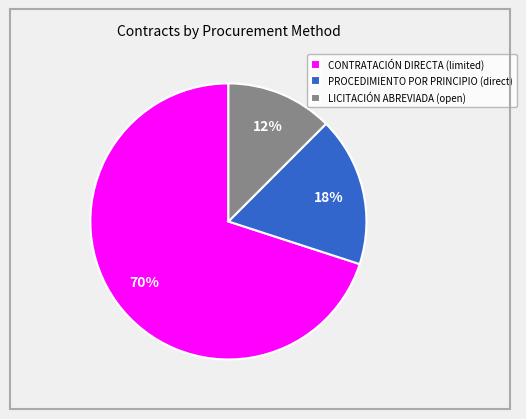

Do LICITACIÓN ABREVIADA (open) and PROCEDIMIENTO POR PRINCIPIO (direct) together represent more than half of the pie?

No